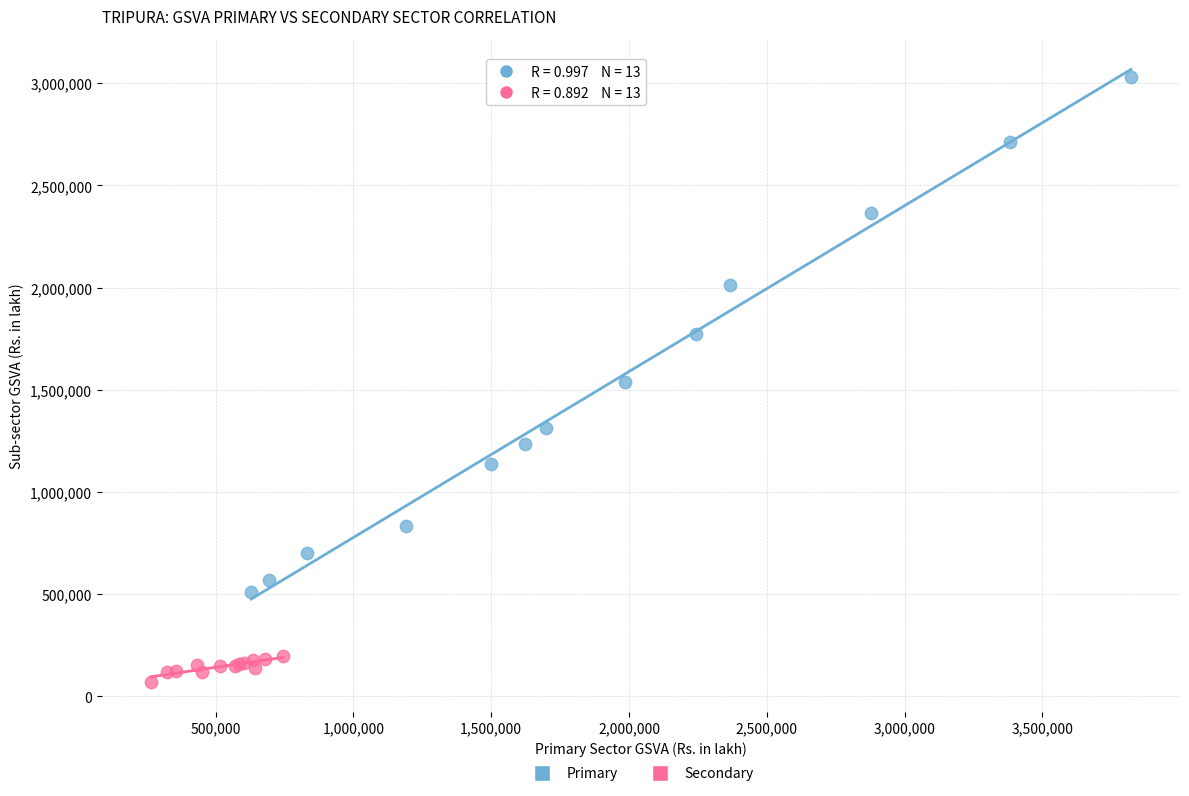

Which series reaches the maximum Y coordinate?

Primary